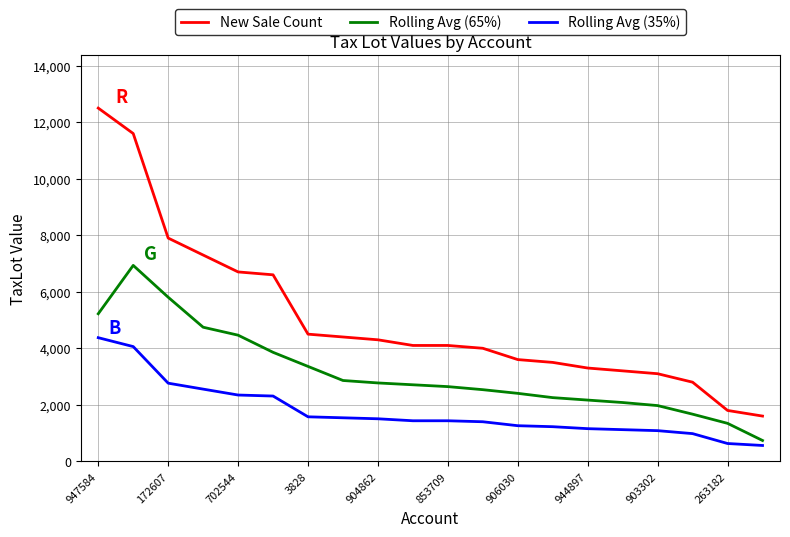

What is the minimum value for Rolling Avg (65%)?

736.9